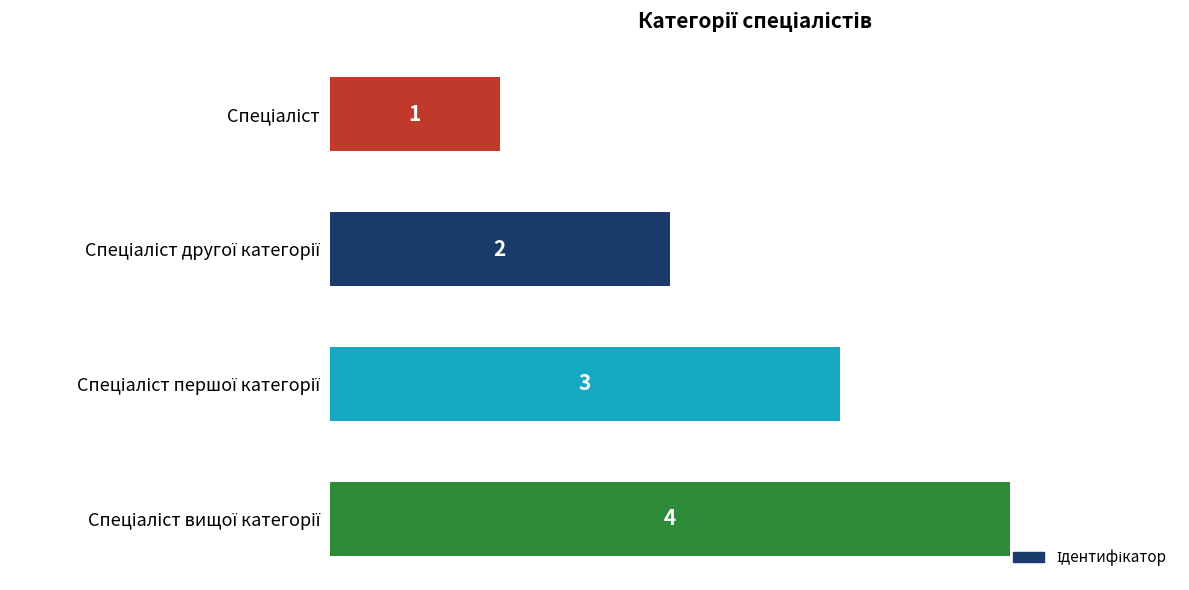

What is the maximum value shown in the chart?

4